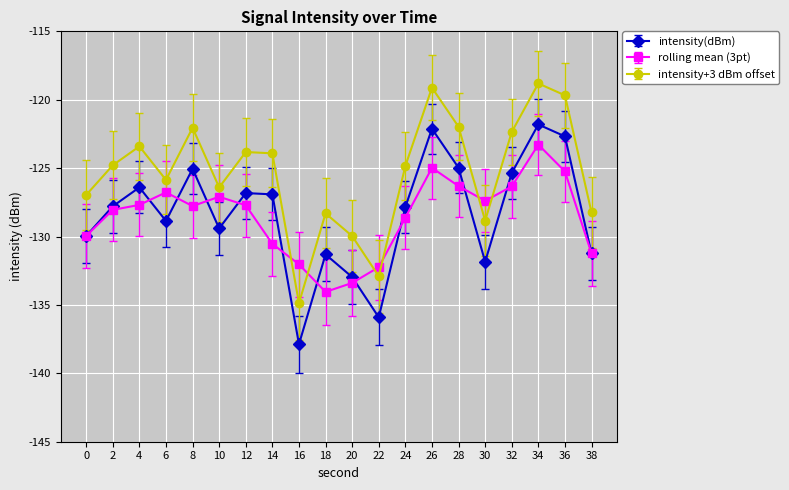

How many interior local valleys does the intensity(dBm) series have?

5